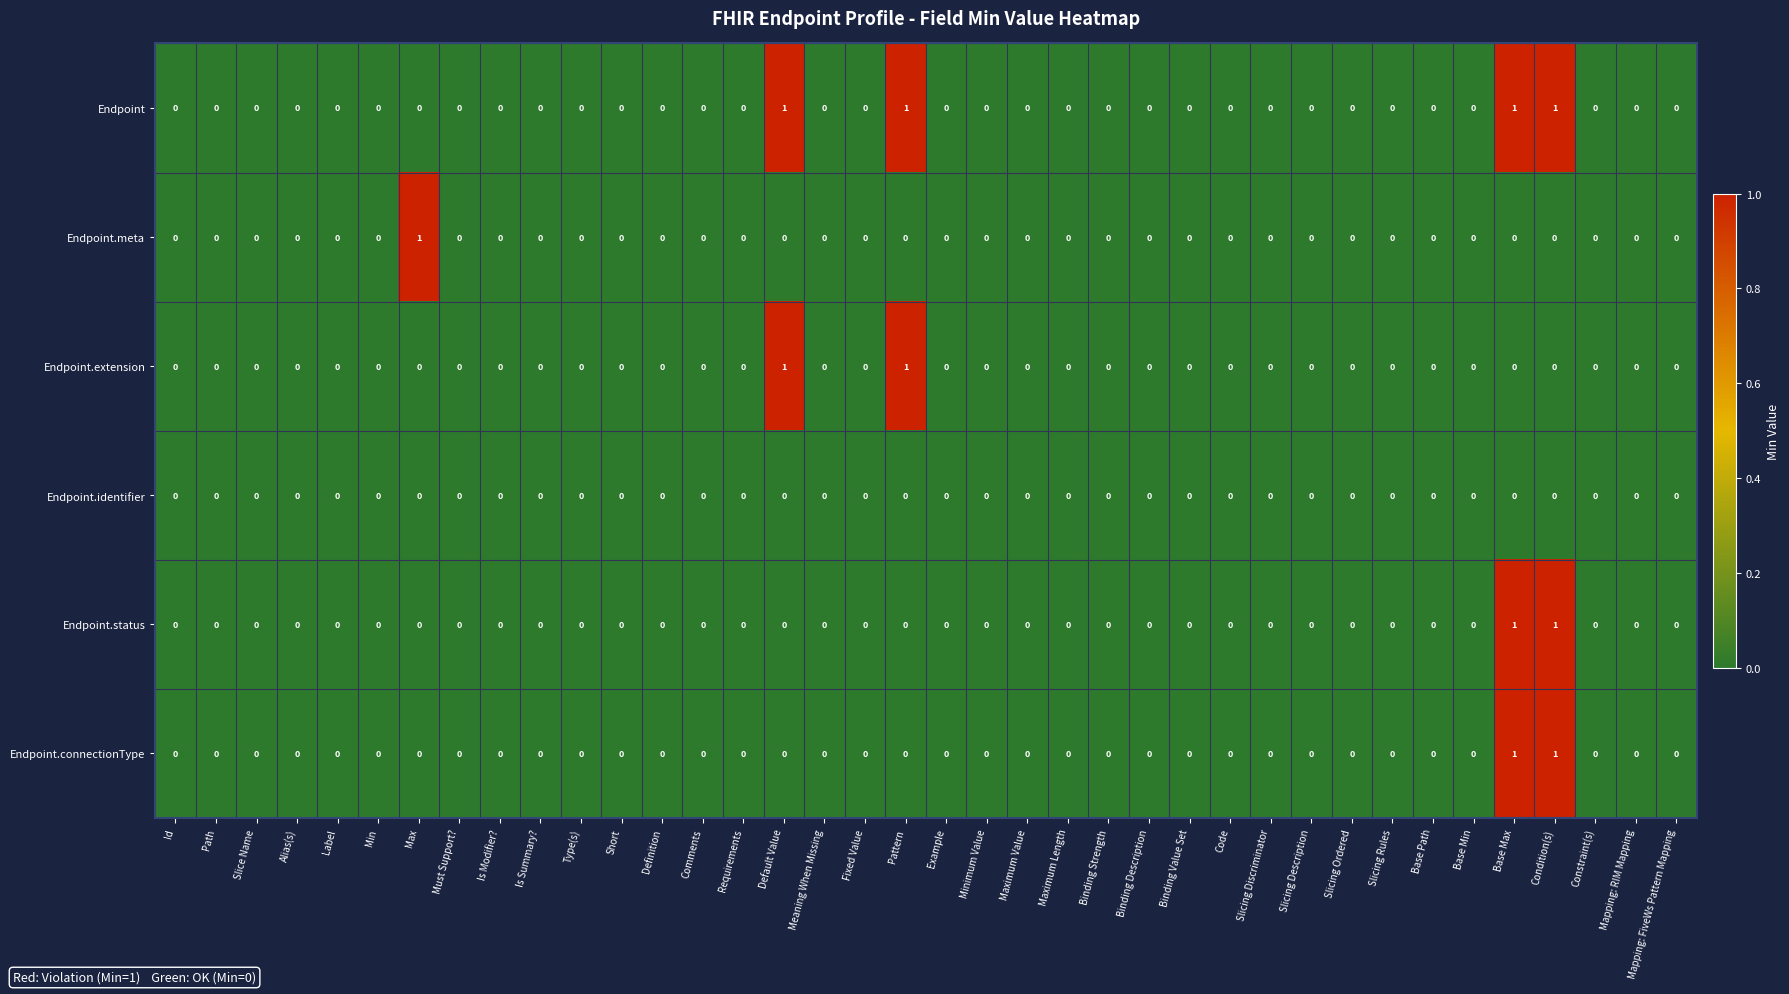

Count the Endpoint values in the range 0 to 1.

38